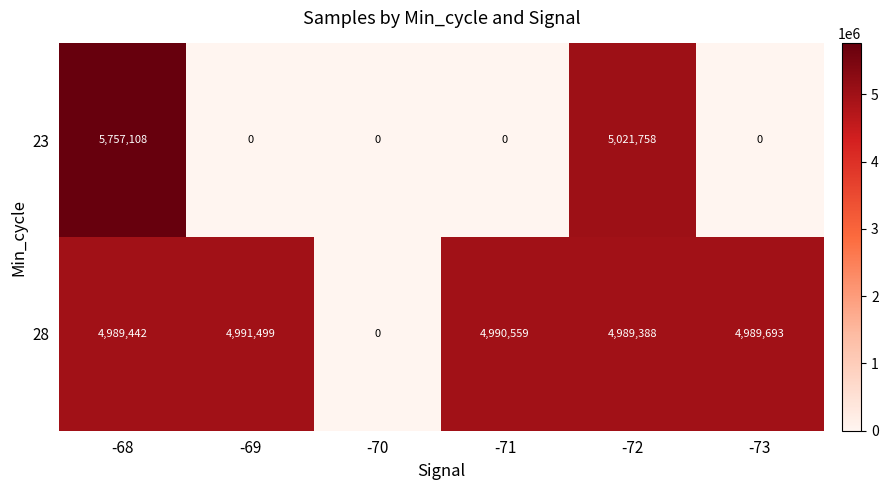

True or false: 23 has a value of 5757108 at -68.

True